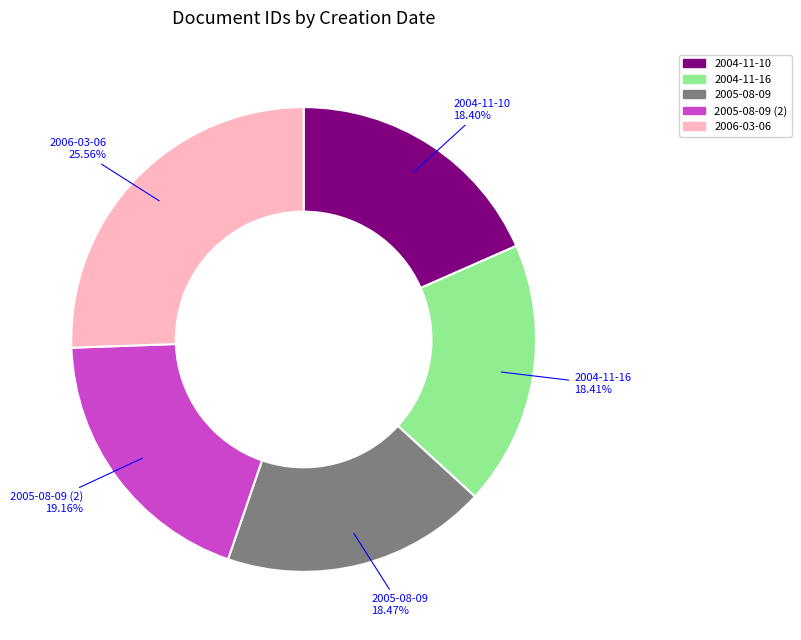

Is there any slice that represents more than half of the pie?

No